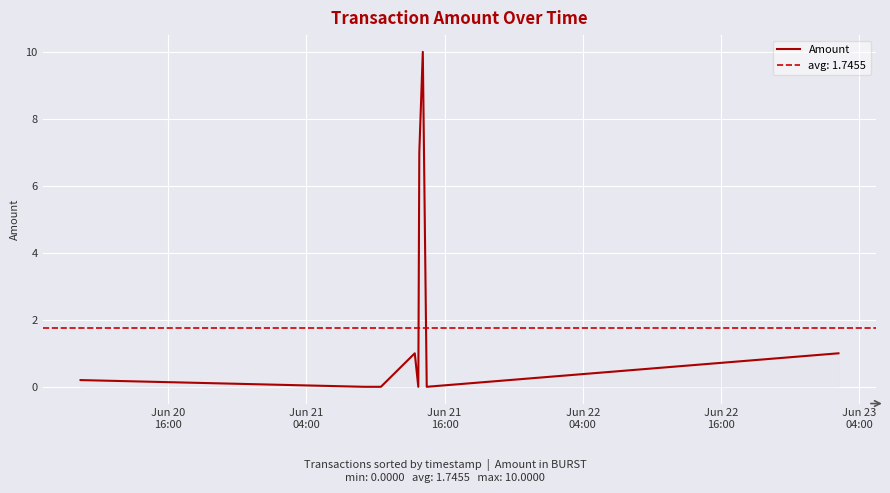

The value at Jun 21
04:00 is -5.8. True or false?

False